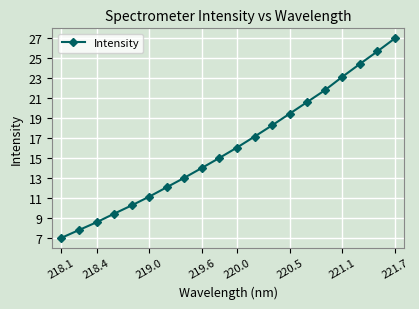

What is the difference between the second highest and minimum values?

18.7